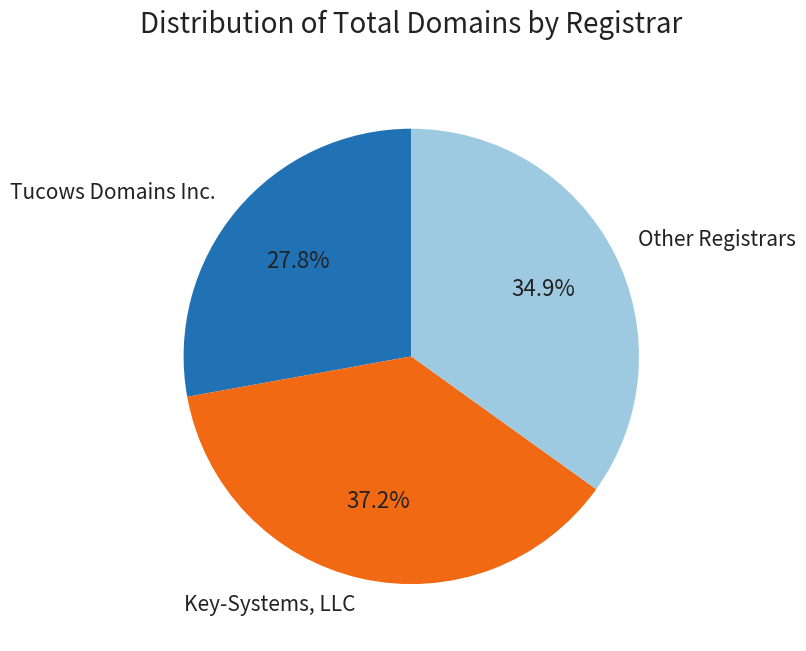

What portion of the pie excludes Other Registrars?

65.1%